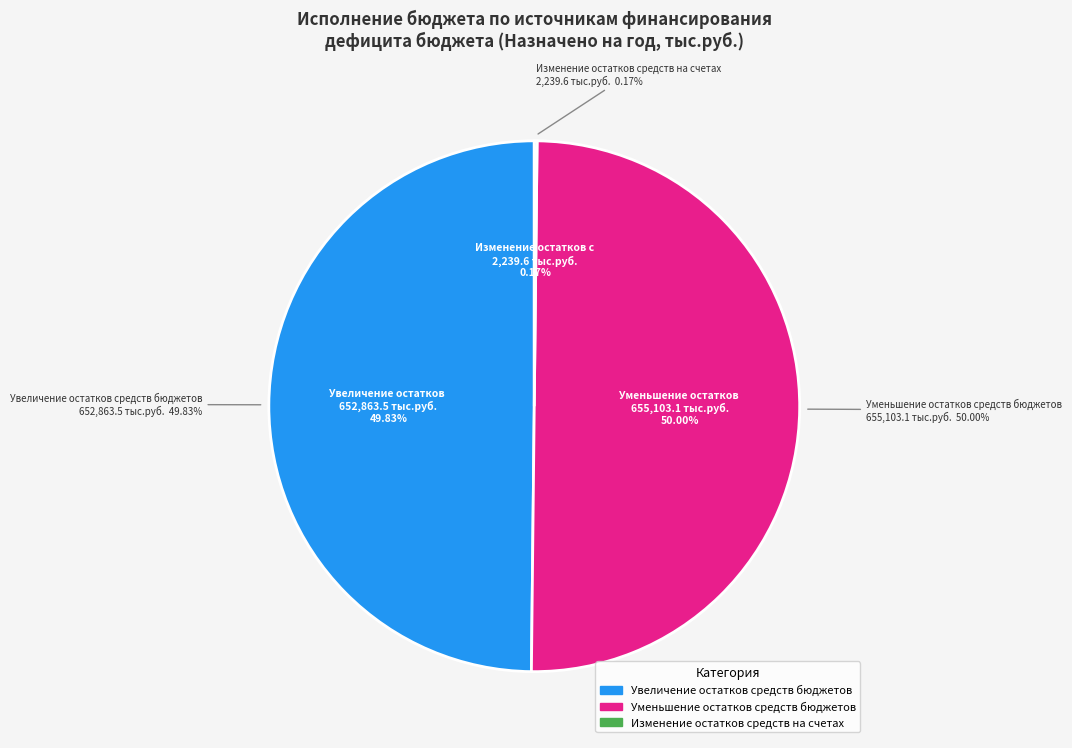

How many slices are in this pie chart?

3